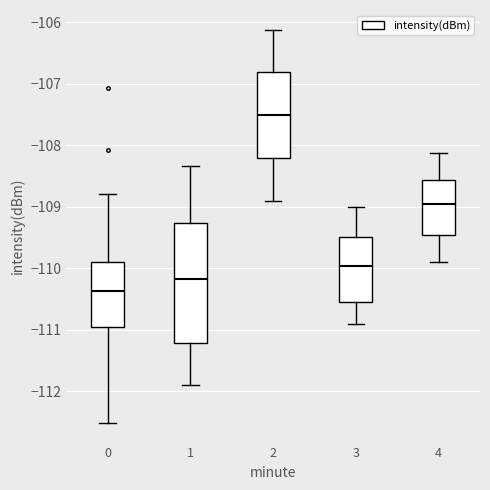

Where does the lower whisker of the box at x = 0 end on the y-axis? The values are not printed on the chart, so give them approximately, as read against the axis.

-112.5